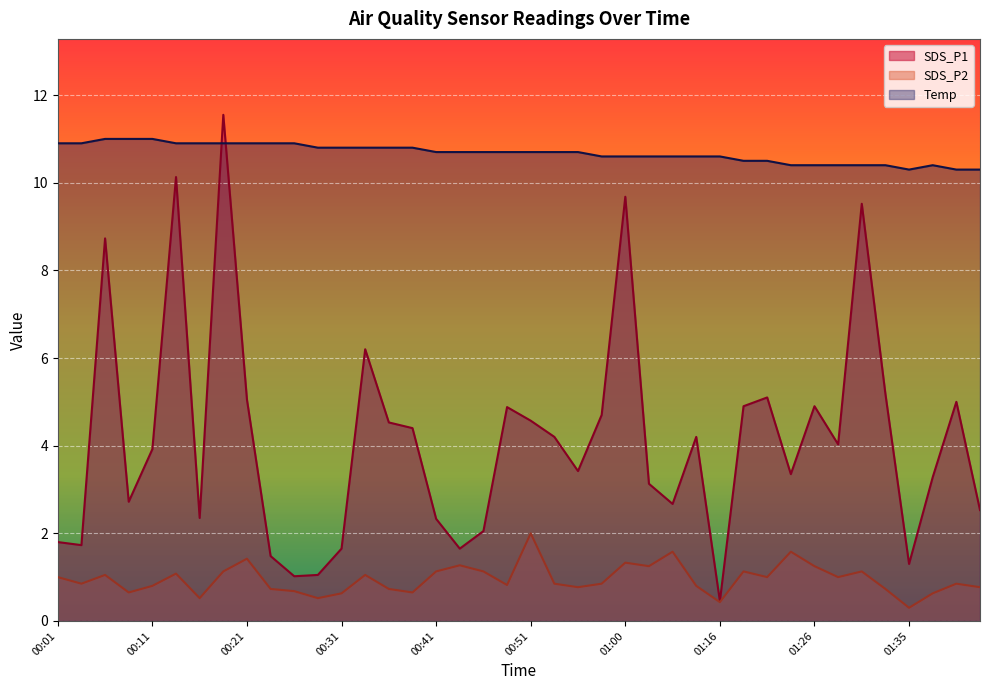

Reading left to right, extract all data points from this chart.

SDS_P1: 00:01=1.8	00:04=1.7	00:06=8.7	00:08=2.7	00:11=3.9	00:13=10.1	00:16=2.4	00:18=11.6	00:21=5.0	00:23=1.5	00:26=1.0	00:28=1.1	00:31=1.6	00:33=6.2	00:36=4.5	00:38=4.4	00:41=2.3	00:43=1.6	00:45=2.0	00:48=4.9	00:51=4.6	00:53=4.2	00:55=3.4	00:58=4.7	01:00=9.7	01:03=3.1	01:08=2.7	01:13=4.2	01:16=0.5	01:18=4.9	01:21=5.1	01:23=3.4	01:26=4.9	01:28=4.0	01:31=9.5	01:33=5.2	01:35=1.3	01:38=3.3	01:40=5.0	01:43=2.5
SDS_P2: 00:01=1.0	00:04=0.8	00:06=1.1	00:08=0.7	00:11=0.8	00:13=1.1	00:16=0.5	00:18=1.1	00:21=1.4	00:23=0.7	00:26=0.7	00:28=0.5	00:31=0.6	00:33=1.1	00:36=0.7	00:38=0.7	00:41=1.1	00:43=1.3	00:45=1.1	00:48=0.8	00:51=2.0	00:53=0.8	00:55=0.8	00:58=0.8	01:00=1.3	01:03=1.2	01:08=1.6	01:13=0.8	01:16=0.4	01:18=1.1	01:21=1.0	01:23=1.6	01:26=1.2	01:28=1.0	01:31=1.1	01:33=0.7	01:35=0.3	01:38=0.6	01:40=0.8	01:43=0.8
Temp: 00:01=10.9	00:04=10.9	00:06=11.0	00:08=11.0	00:11=11.0	00:13=10.9	00:16=10.9	00:18=10.9	00:21=10.9	00:23=10.9	00:26=10.9	00:28=10.8	00:31=10.8	00:33=10.8	00:36=10.8	00:38=10.8	00:41=10.7	00:43=10.7	00:45=10.7	00:48=10.7	00:51=10.7	00:53=10.7	00:55=10.7	00:58=10.6	01:00=10.6	01:03=10.6	01:08=10.6	01:13=10.6	01:16=10.6	01:18=10.5	01:21=10.5	01:23=10.4	01:26=10.4	01:28=10.4	01:31=10.4	01:33=10.4	01:35=10.3	01:38=10.4	01:40=10.3	01:43=10.3